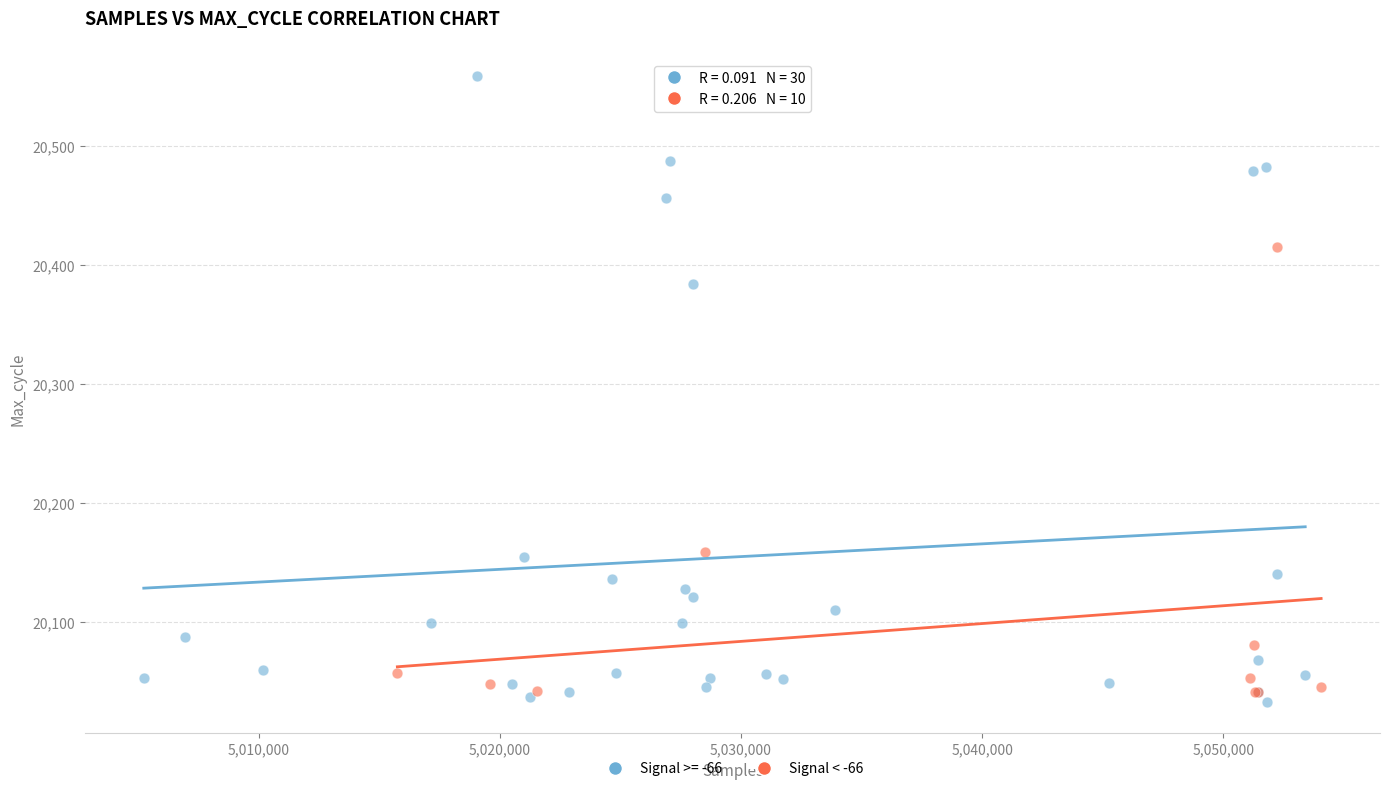

Which series has the largest Y range (max minus min)?

Signal >= -66